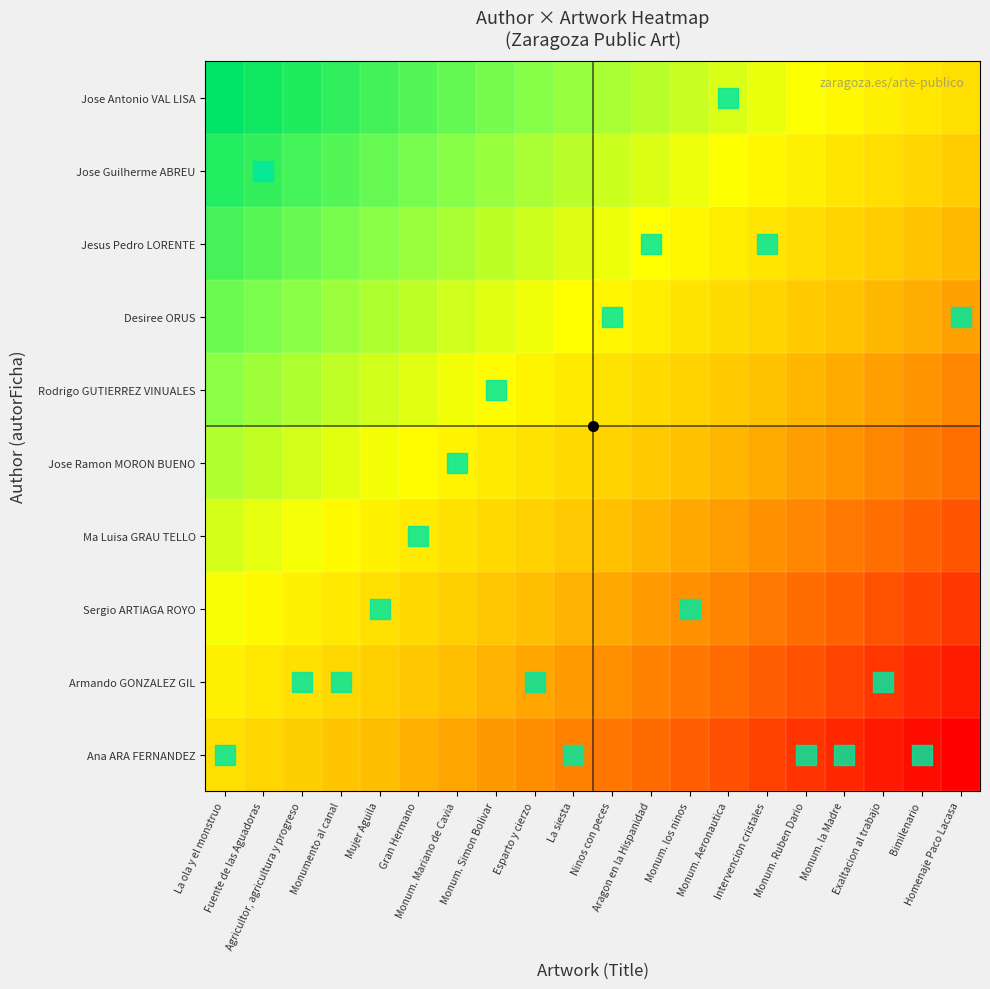

Rank the series at Ninos con peces from lowest to highest value.

Ana ARA FERNANDEZ, Armando GONZALEZ GIL, Sergio ARTIAGA ROYO, Ma Luisa GRAU TELLO, Jose Ramon MORON BUENO, Rodrigo GUTIERREZ VINUALES, Desiree ORUS, Jesus Pedro LORENTE, Jose Guilherme ABREU, Jose Antonio VAL LISA